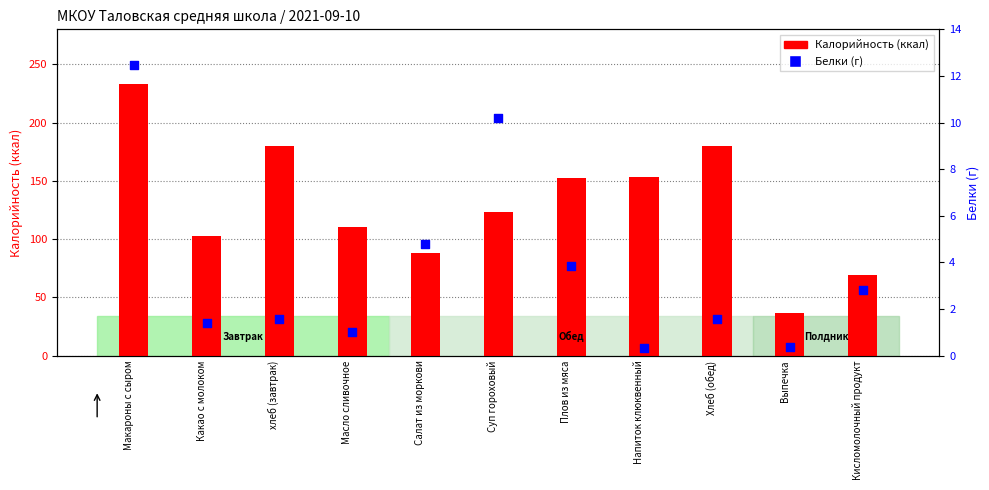

Which series reaches the maximum Y coordinate?

Калорийность